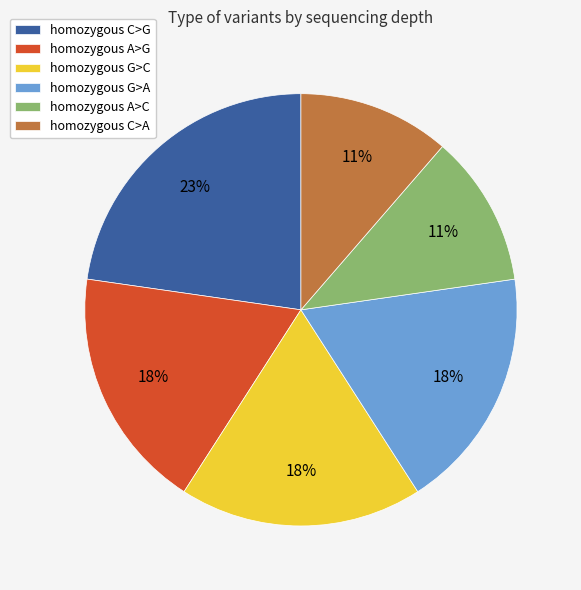

To the nearest percent, what percentage of the pie is homozygous G>A?

18%